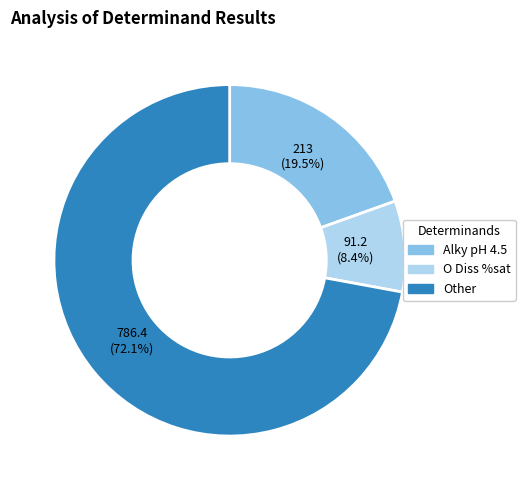

Is there a majority slice in this chart?

Yes